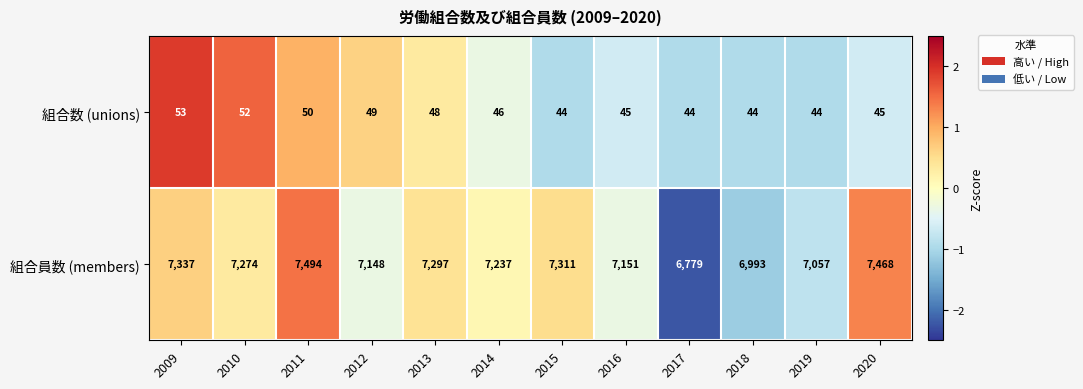

Count the number of categories in the chart.

12